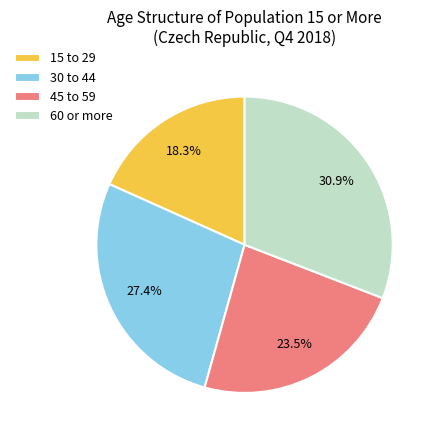

How many segments does this pie chart have?

4